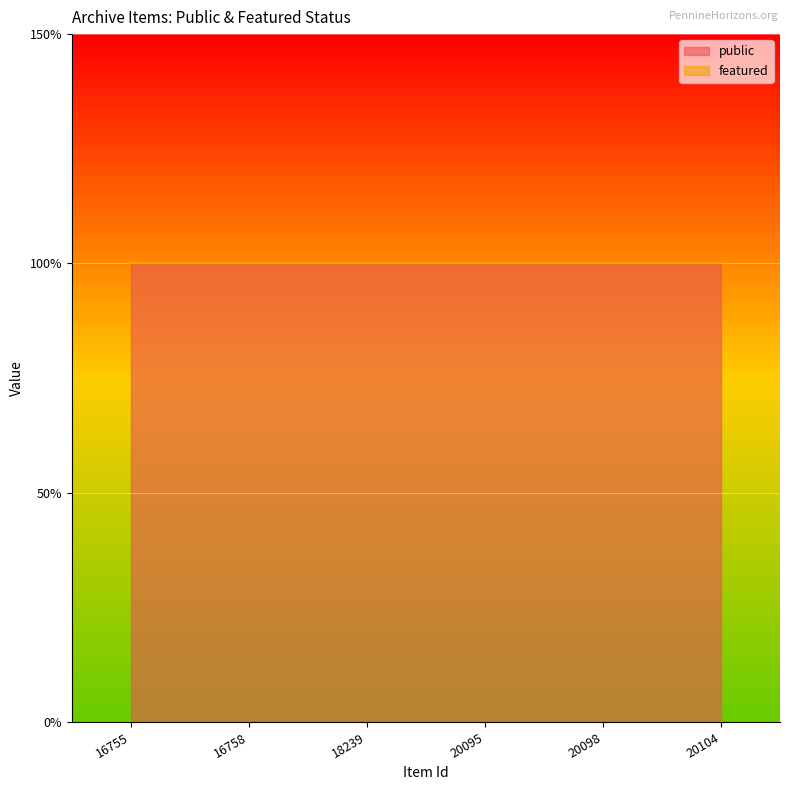

At how many categories does at least one series exceed 0?

6